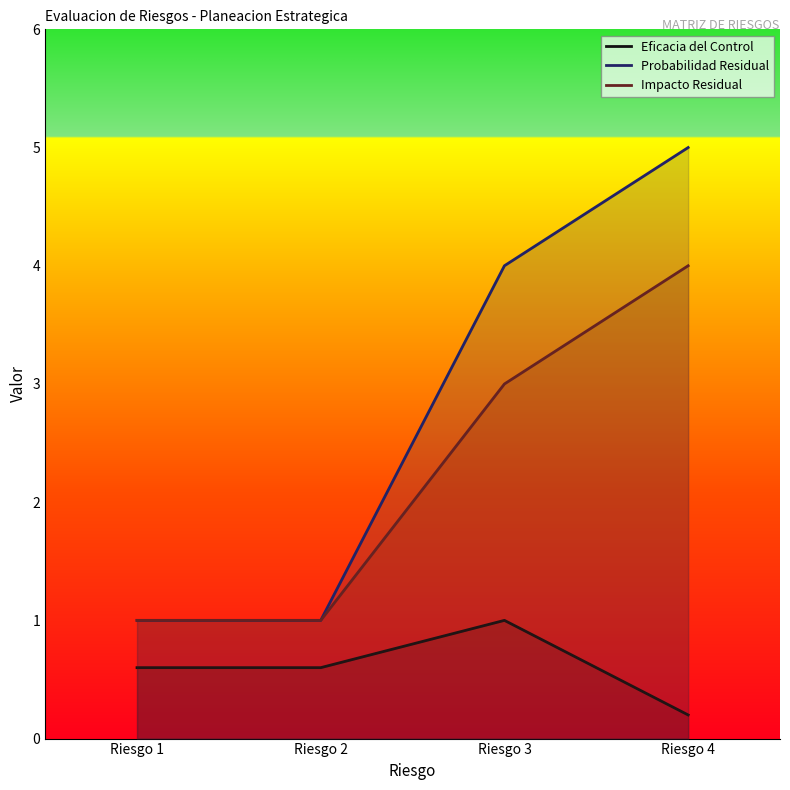

Rank the series by their maximum value, from highest to lowest.

Probabilidad Residual, Impacto Residual, Eficacia del Control